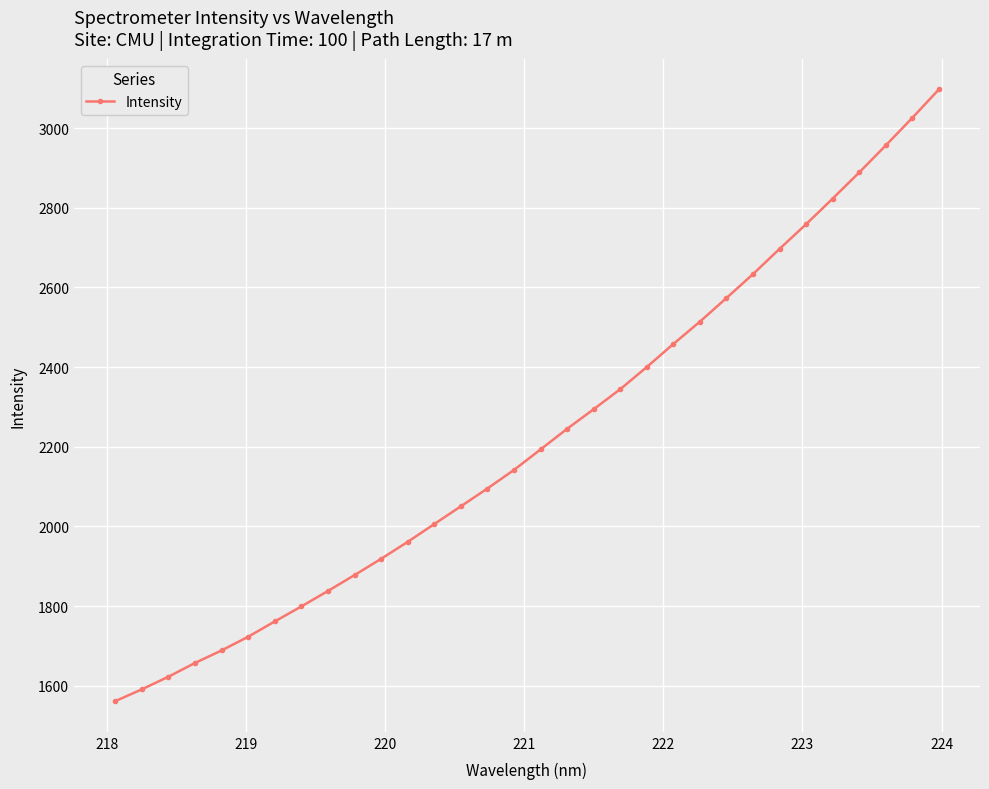

How many categories are shown in the chart?

32